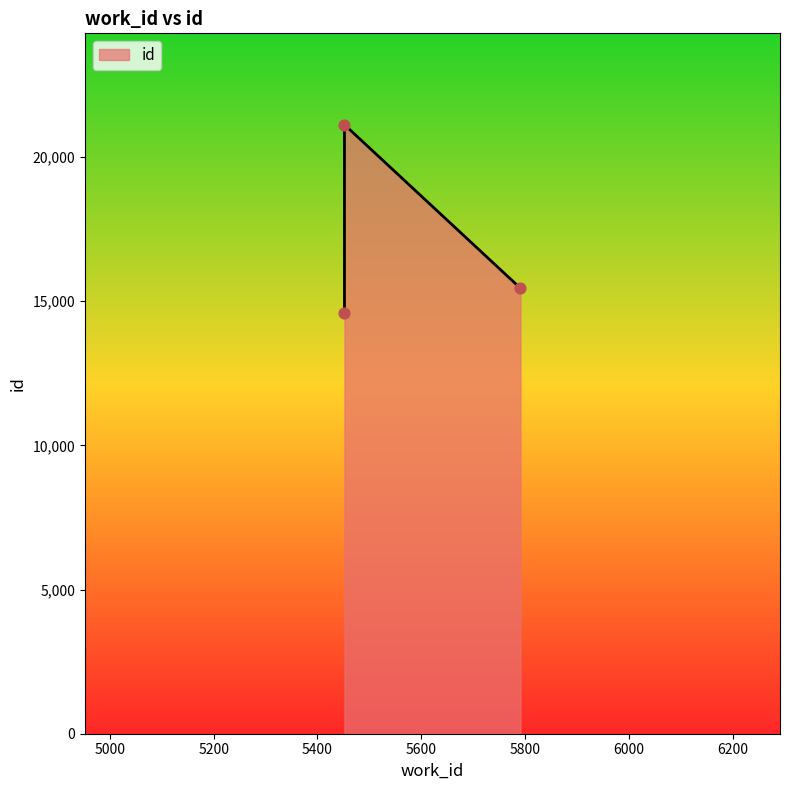

What is the change in value from 5452 to 5791?

+873